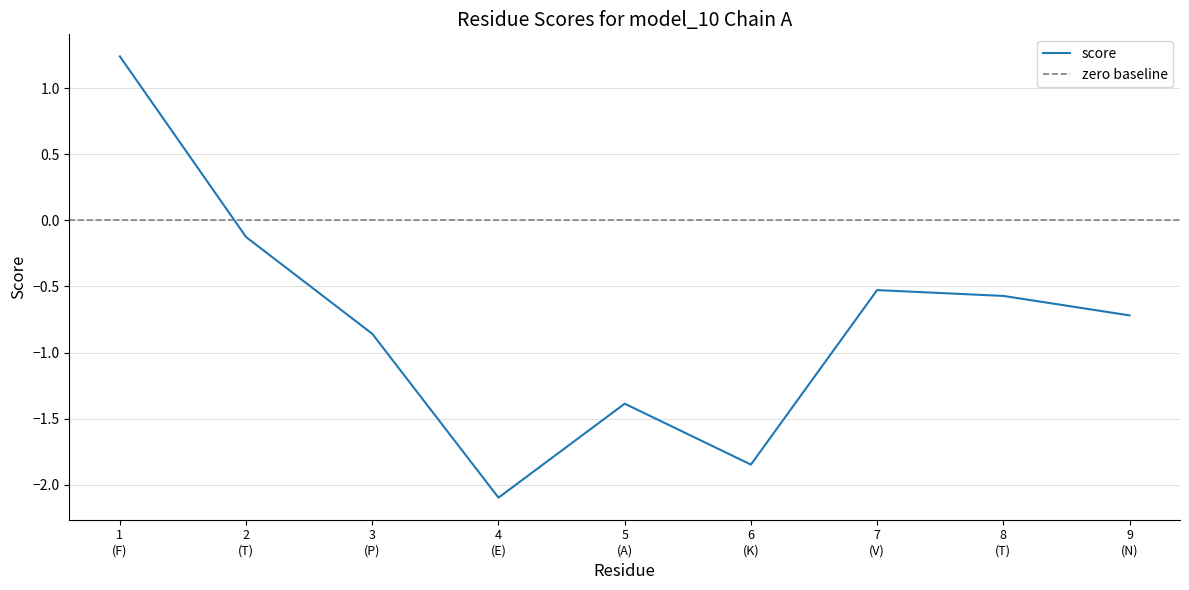

How many values are below zero?

8